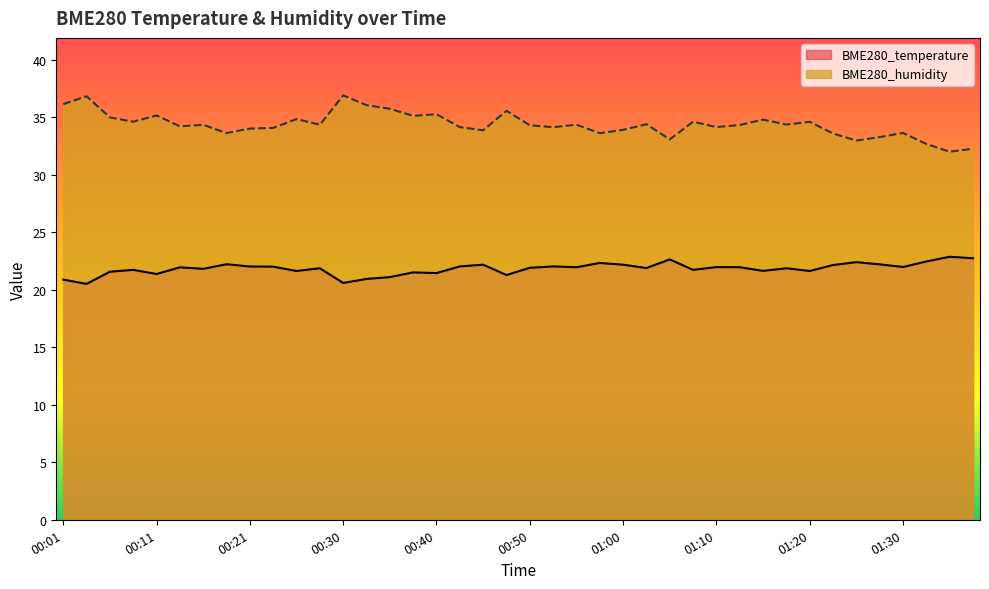

Reading left to right, transcribe all the data shown in this chart.

BME280_temperature: 00:01=20.9	00:03=20.5	00:06=21.6	00:08=21.7	00:11=21.4	00:13=22.0	00:16=21.8	00:18=22.2	00:21=22.0	00:23=22.0	00:25=21.6	00:28=21.9	00:30=20.6	00:33=20.9	00:35=21.1	00:38=21.5	00:40=21.5	00:43=22.0	00:45=22.2	00:48=21.3	00:50=21.9	00:53=22.0	00:55=22.0	00:57=22.3	01:00=22.2	01:02=21.9	01:05=22.6	01:07=21.7	01:10=22.0	01:12=22.0	01:15=21.6	01:17=21.9	01:20=21.6	01:22=22.2	01:25=22.4	01:28=22.2	01:30=22.0	01:33=22.5	01:35=22.9	01:38=22.8
BME280_humidity: 00:01=36.2	00:03=36.8	00:06=35.0	00:08=34.6	00:11=35.2	00:13=34.2	00:16=34.4	00:18=33.6	00:21=34.0	00:23=34.1	00:25=34.9	00:28=34.4	00:30=36.9	00:33=36.1	00:35=35.8	00:38=35.1	00:40=35.3	00:43=34.2	00:45=33.9	00:48=35.6	00:50=34.3	00:53=34.1	00:55=34.4	00:57=33.6	01:00=33.9	01:02=34.4	01:05=33.1	01:07=34.6	01:10=34.2	01:12=34.3	01:15=34.8	01:17=34.4	01:20=34.6	01:22=33.6	01:25=33.0	01:28=33.3	01:30=33.6	01:33=32.7	01:35=32.0	01:38=32.3